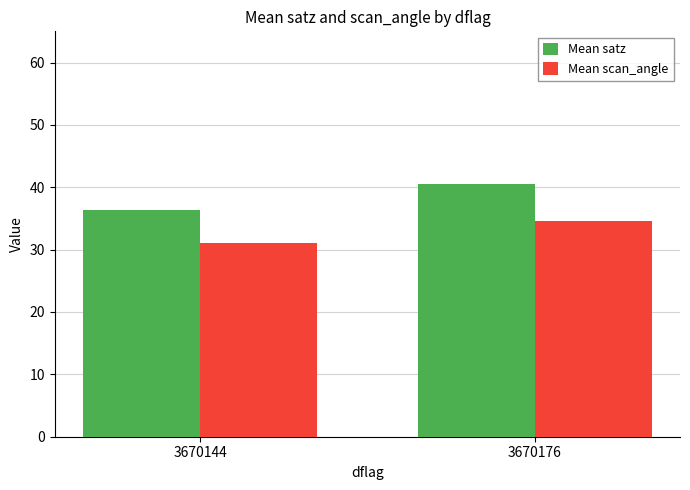

What are all the series names shown in the legend?

Mean satz, Mean scan_angle